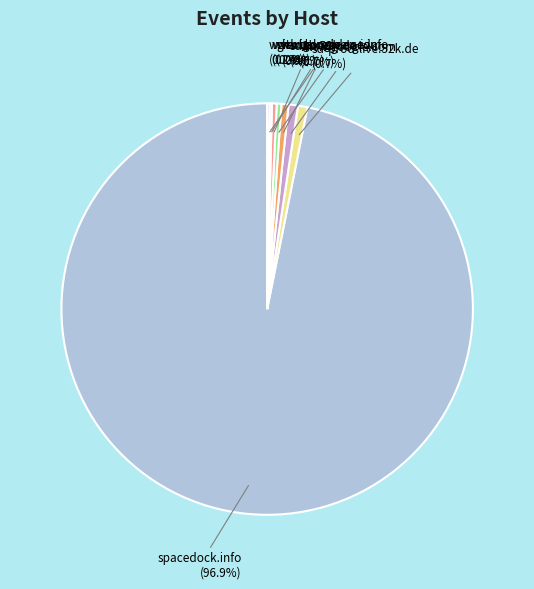

Does www.google.com account for over 50% of the chart?

No